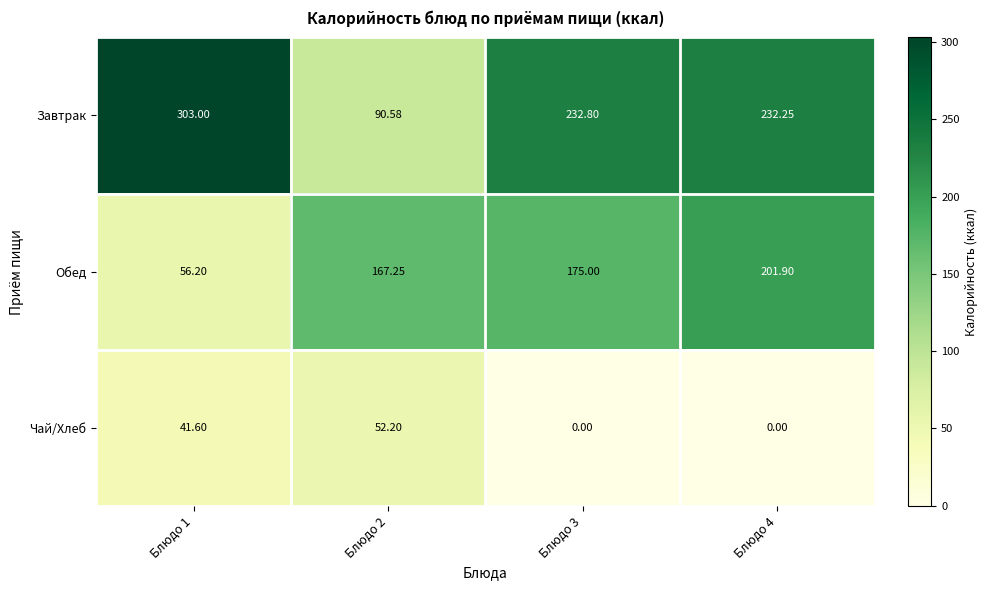

Which series has the largest total across all categories?

Завтрак